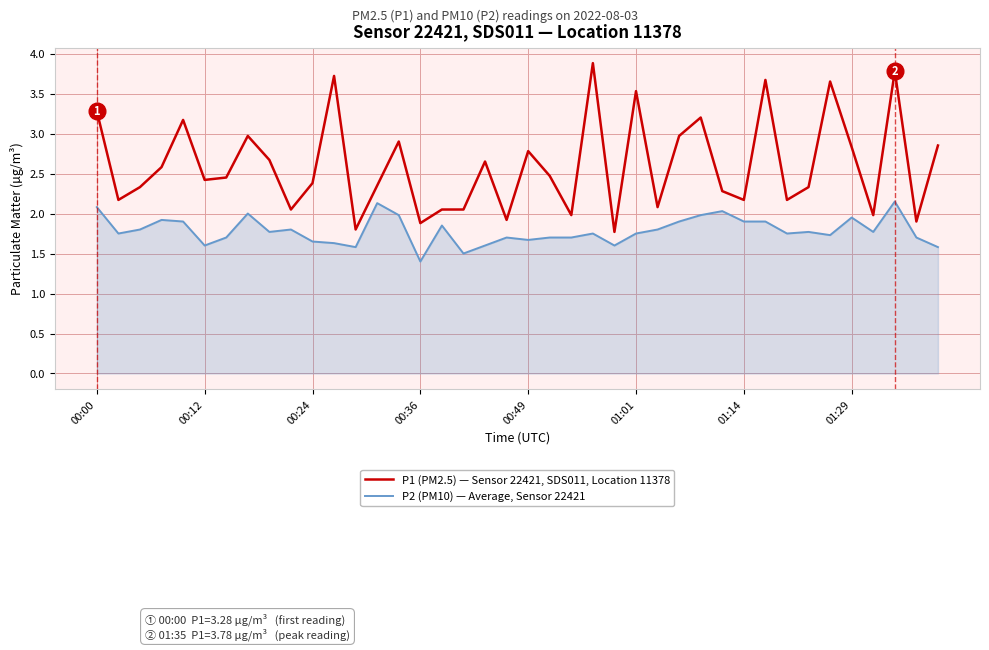

List the series in order of their overall mean, lowest first.

P2 (PM10) — Average, Sensor 22421, P1 (PM2.5) — Sensor 22421, SDS011, Location 11378